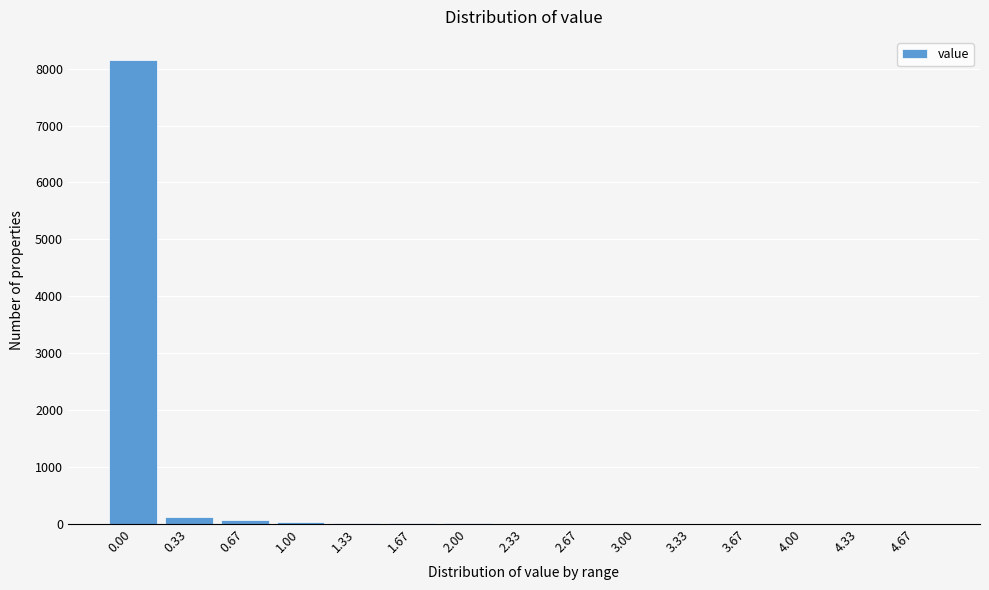

Is it true that the value at 4.33 is 0?

True